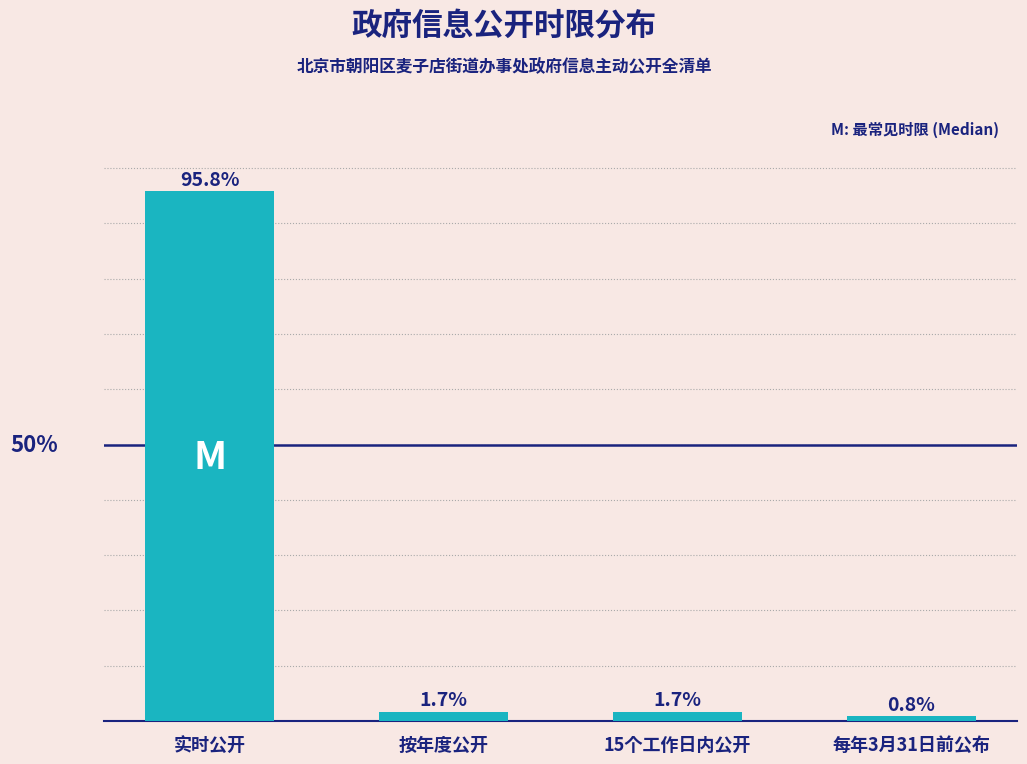

At which category does the chart reach its minimum across all series?

每年3月31日前公布